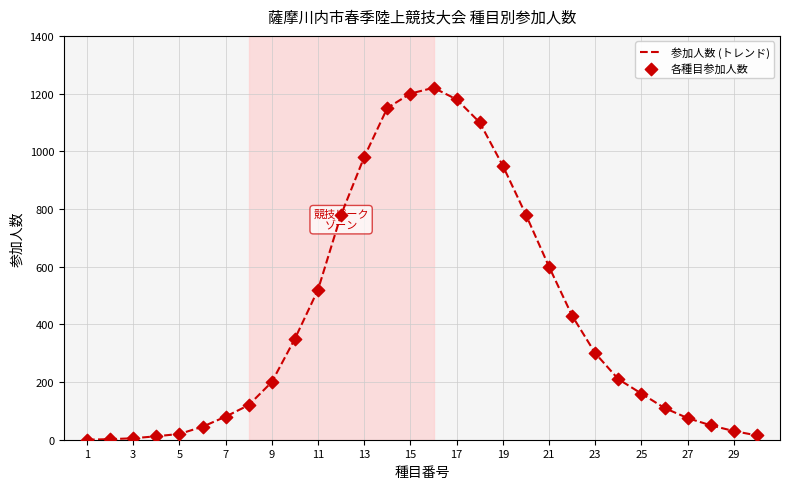

What is the greatest value displayed?

1220